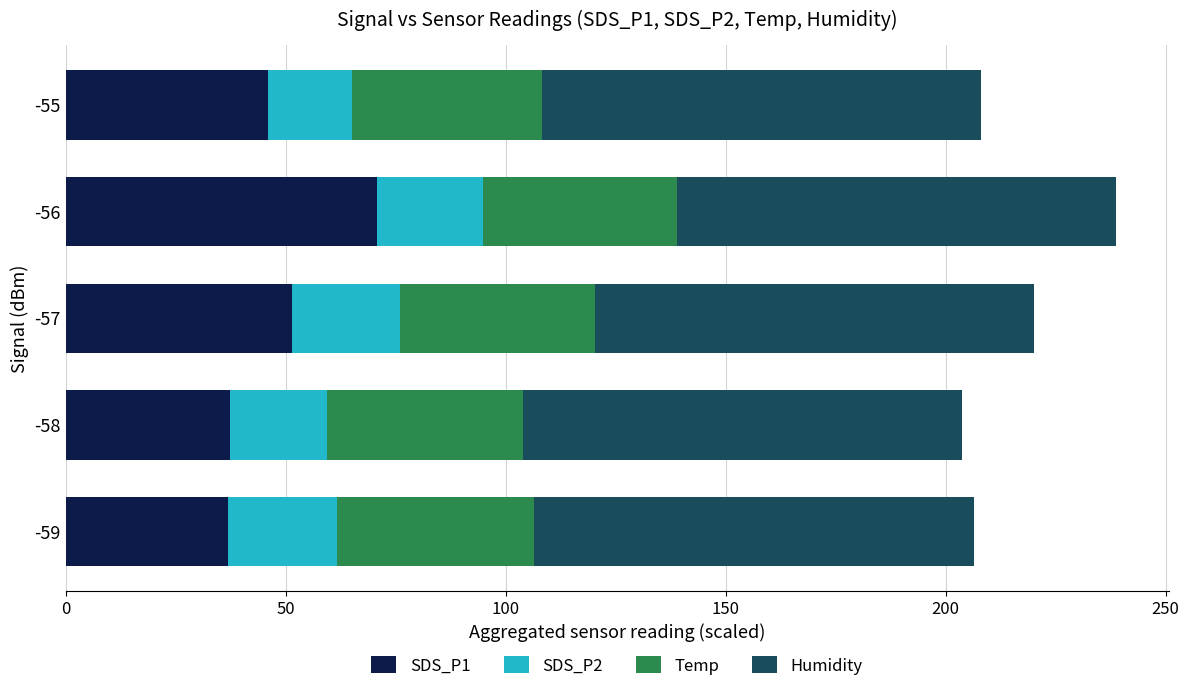

What is the difference between the second highest and minimum values in the SDS_P1 series?

14.4